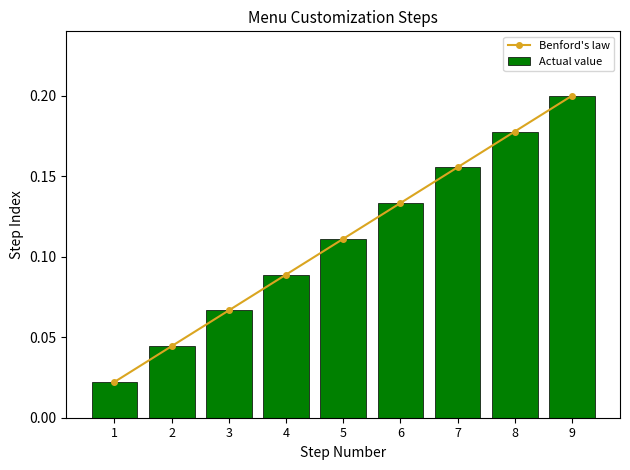

How many data points does each series have?

9